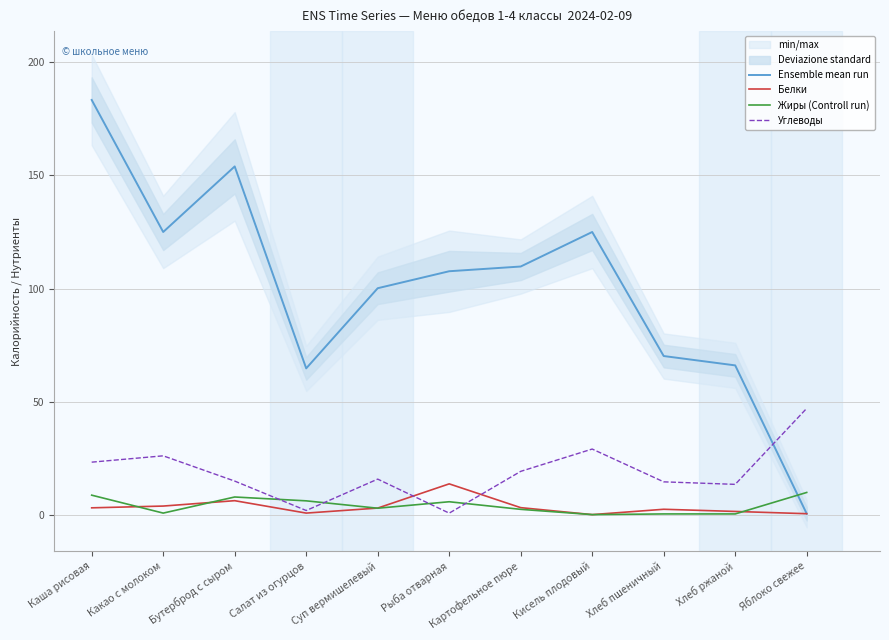

True or false: Ensemble mean run has a value of 32.6 at Хлеб ржаной.

False